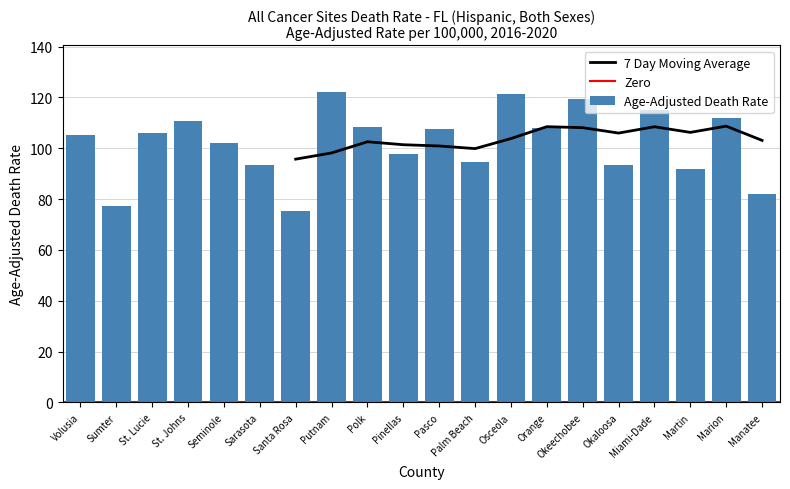

The value of Age-Adjusted Death Rate at Okaloosa is 93.3. True or false?

True